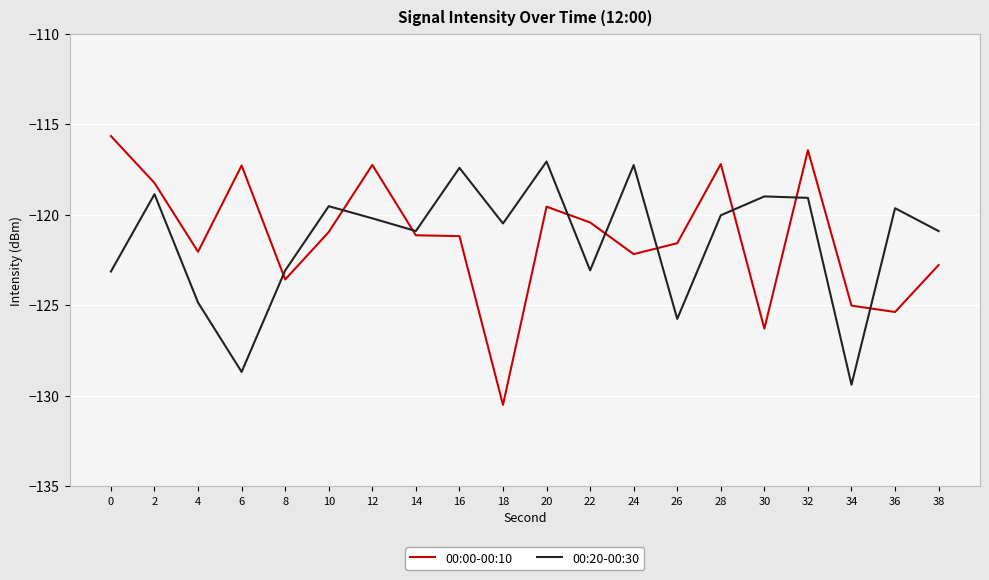

Between which two adjacent categories do 00:20-00:30 and 00:00-00:10 first intersect?

6 and 8